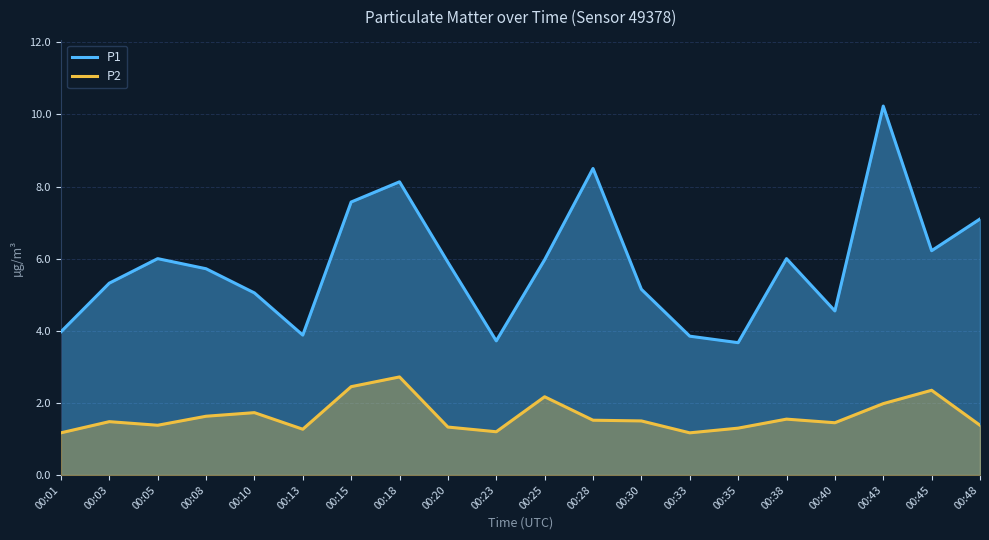

Which has a higher value, 00:45 or 00:18?

00:18